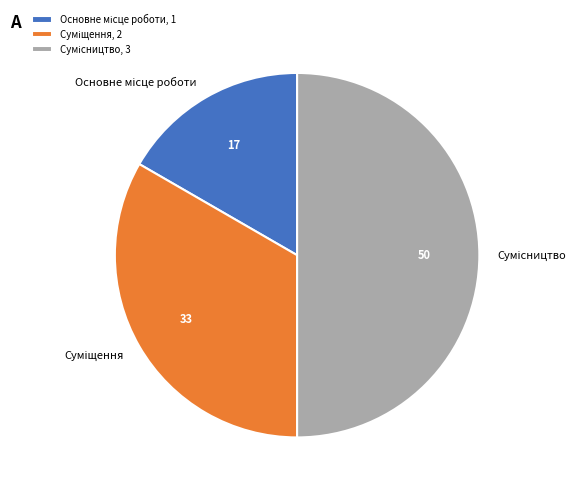

How many segments does this pie chart have?

3